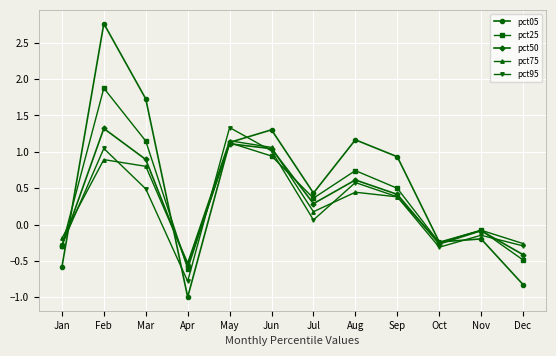

Is the value of pct50 at Jun greater than the value of pct05 at Apr?

Yes